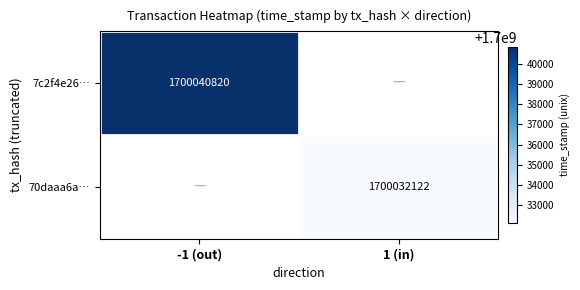

The value of 7c2f4e26… at -1 (out) is 1700040820. True or false?

True